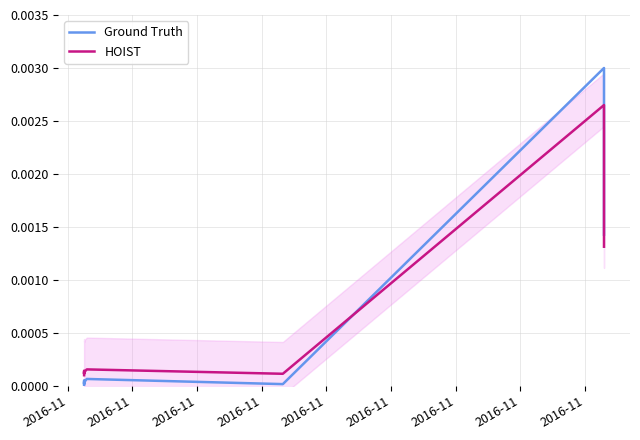

True or false: HOIST has a value of 0.0 at 2016-11.

True